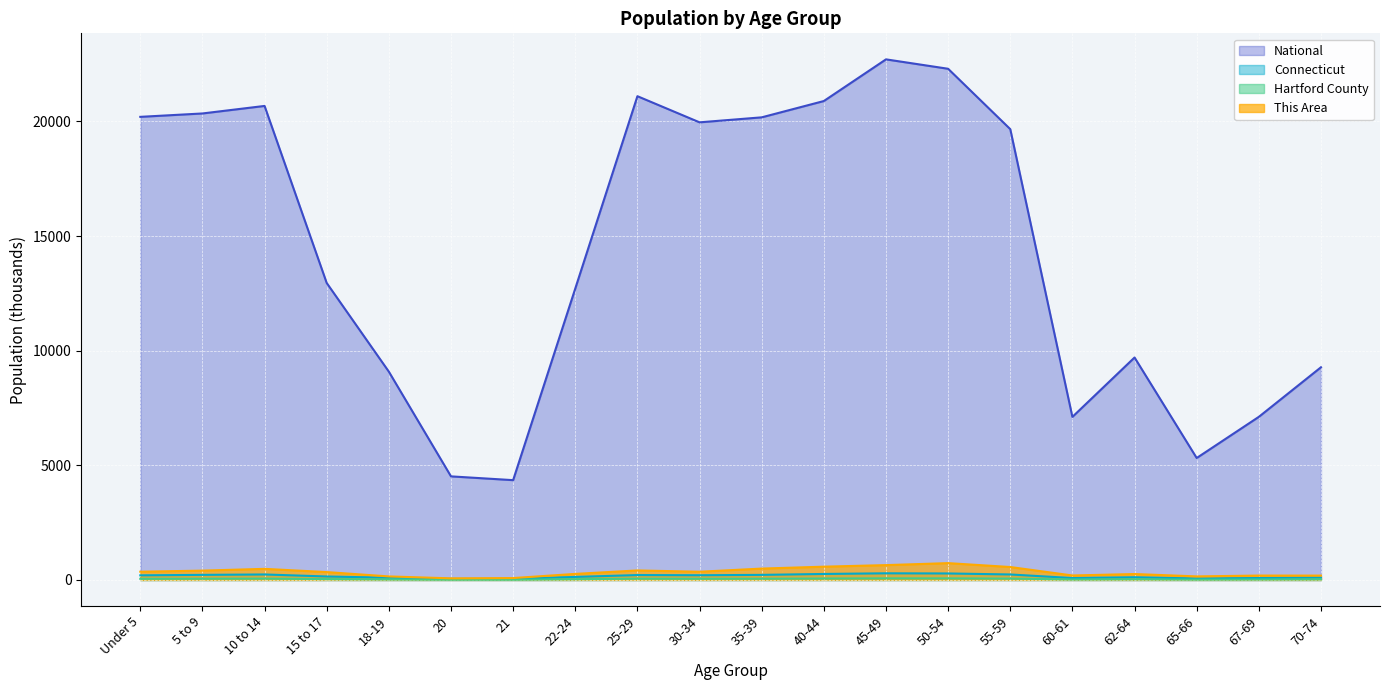

True or false: National has a value of 20201.4 at Under 5.

True